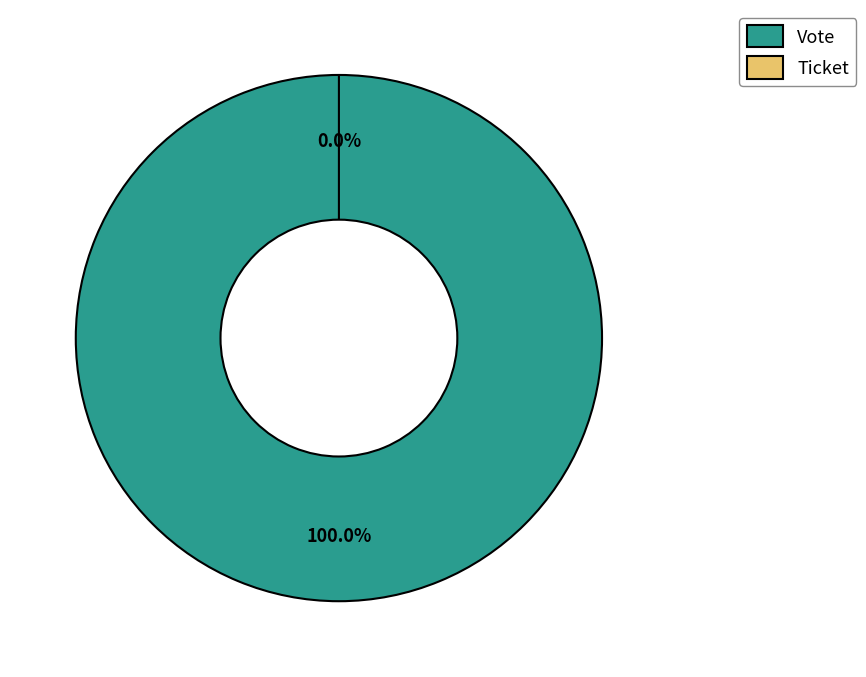

To the nearest percent, what is the difference between the Vote and Ticket slice percentages?

100%